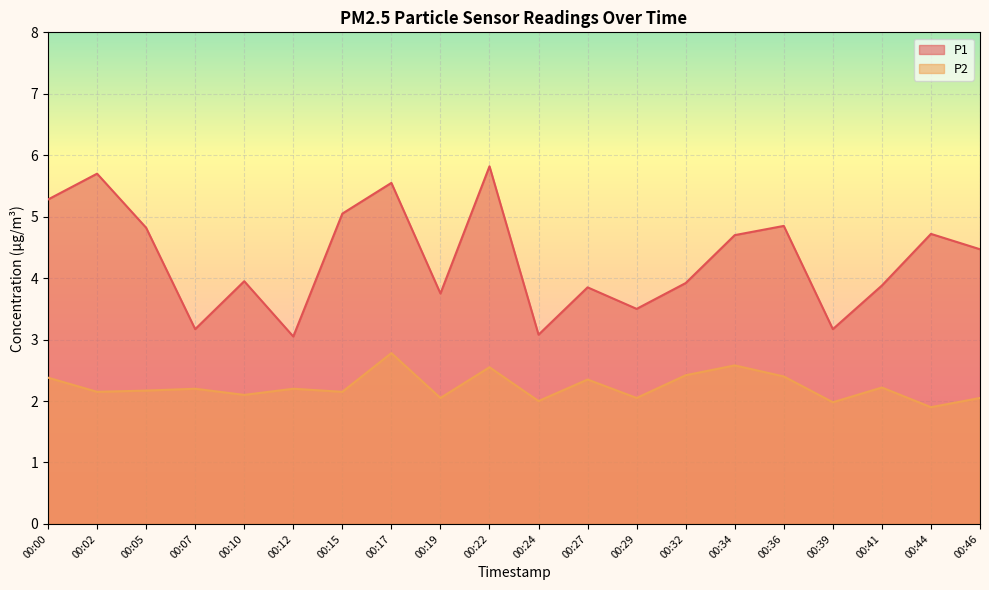

How many data points in P2 are above 2?

17